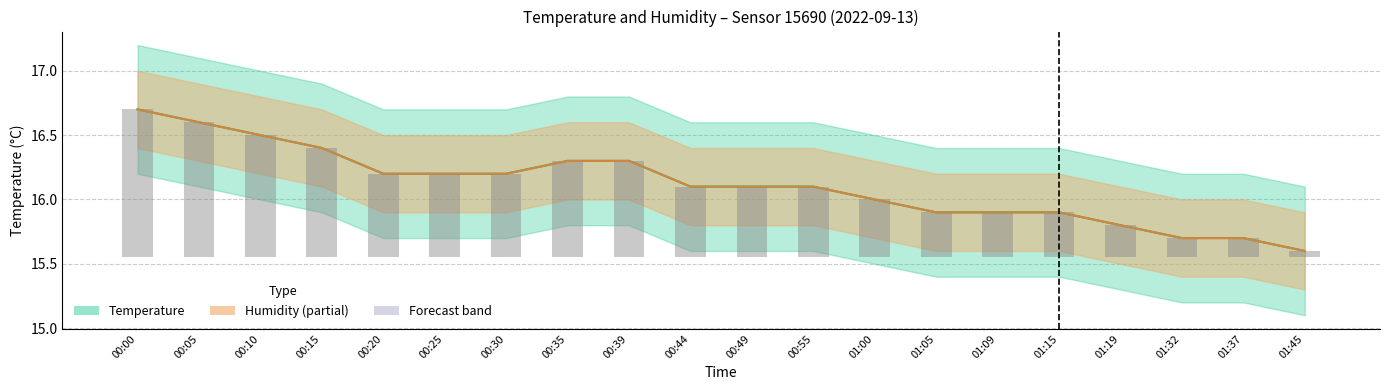

What is the difference between the second highest and minimum values in the Humidity (±offset) series?

1.0